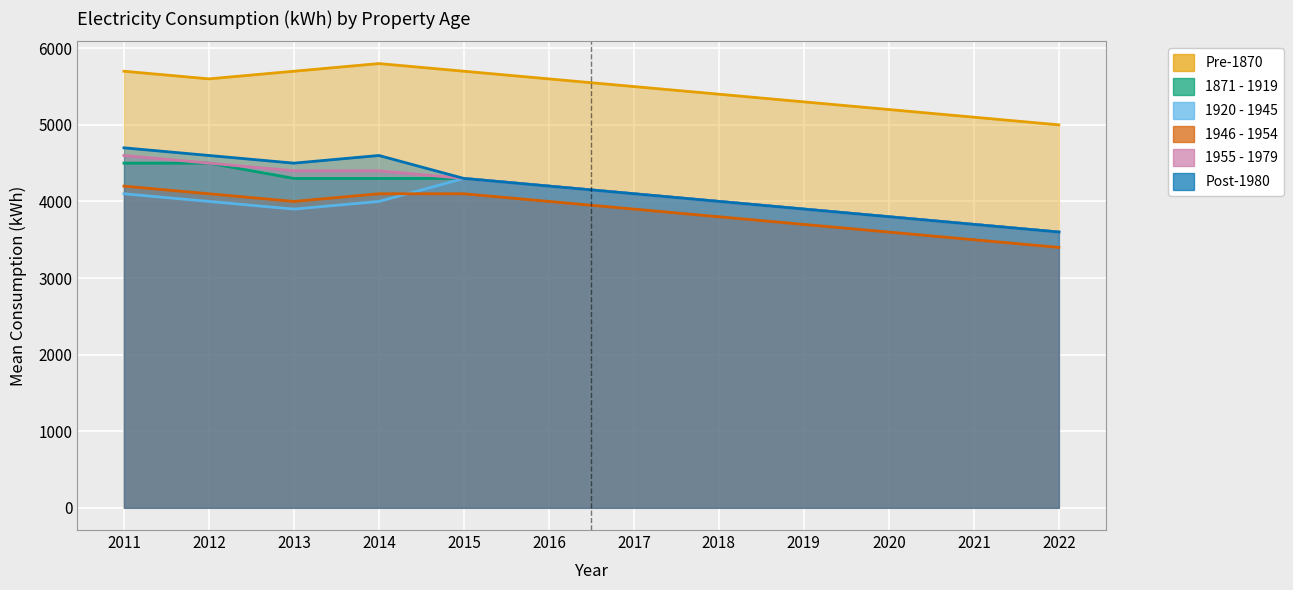

At which category does the chart reach its minimum across all series?

2022